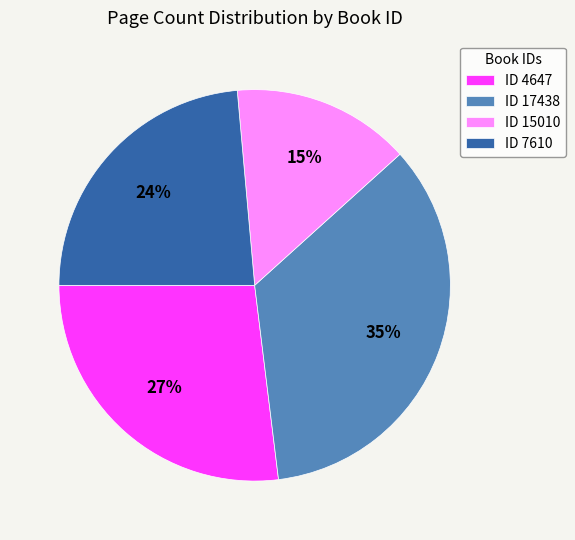

Rank the categories by value from highest to lowest.

ID 17438, ID 4647, ID 7610, ID 15010